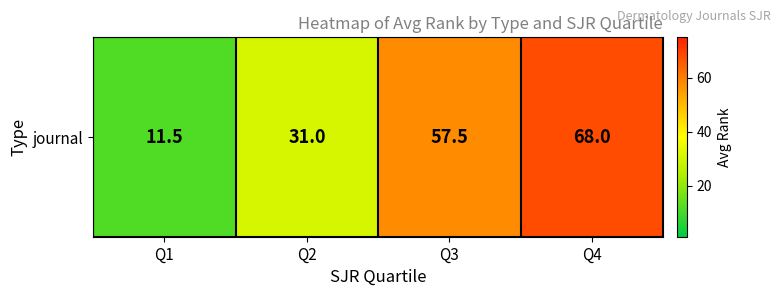

Reading left to right, extract all data points from this chart.

11.5	31.0	57.5	68.0